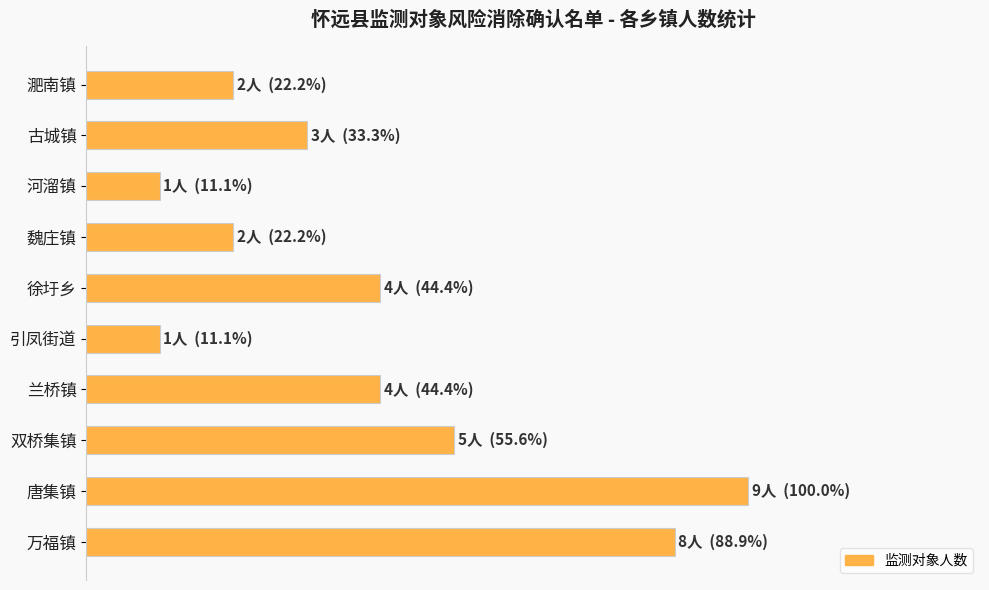

How many bars are there in total?

10